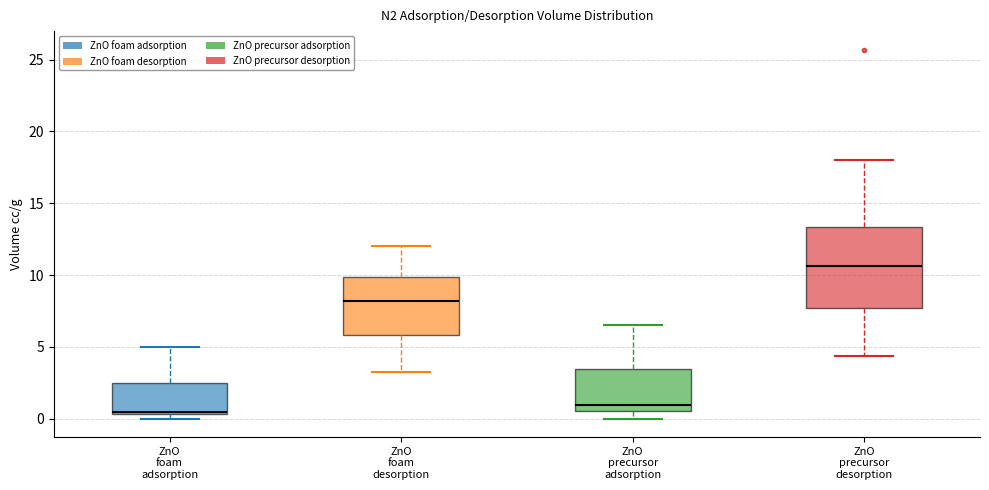

Which box has the highest median line?

ZnO precursor desorption